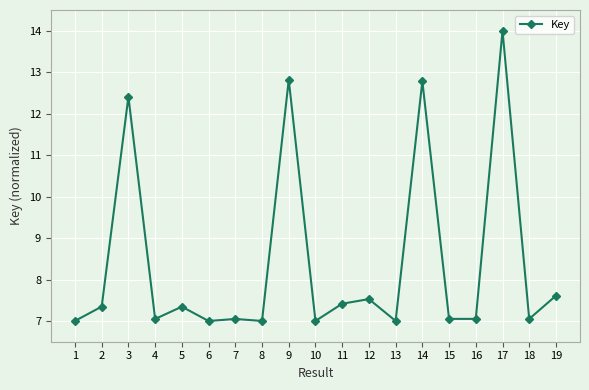

What is the value of the 17th point from the left?

14.0